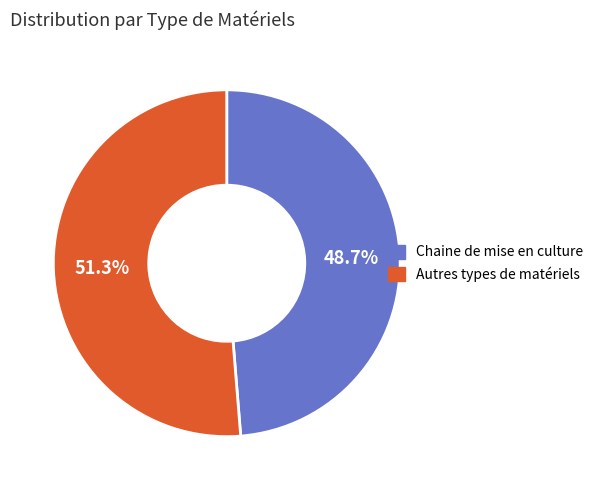

Which slice is the largest?

Autres types de matériels